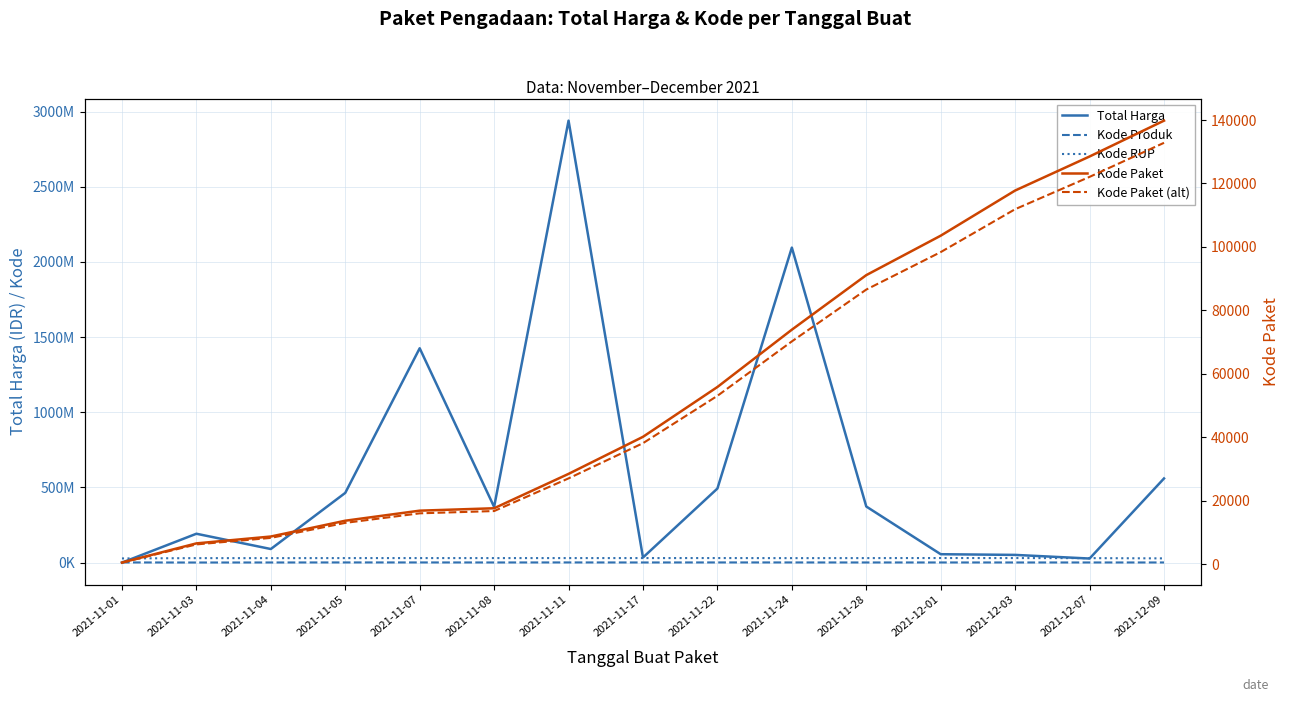

What is the sum of the Total Harga values at 2021-12-03 and 2021-11-22?

544601000.0